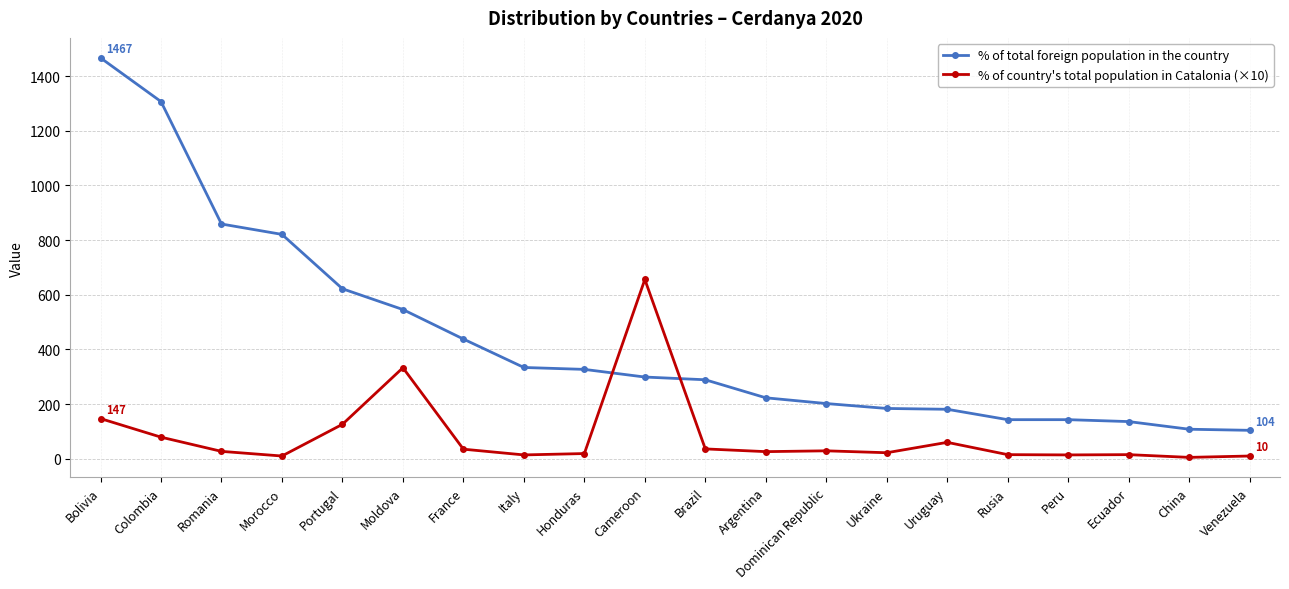

What is the label of the 10th point from the left?

Cameroon